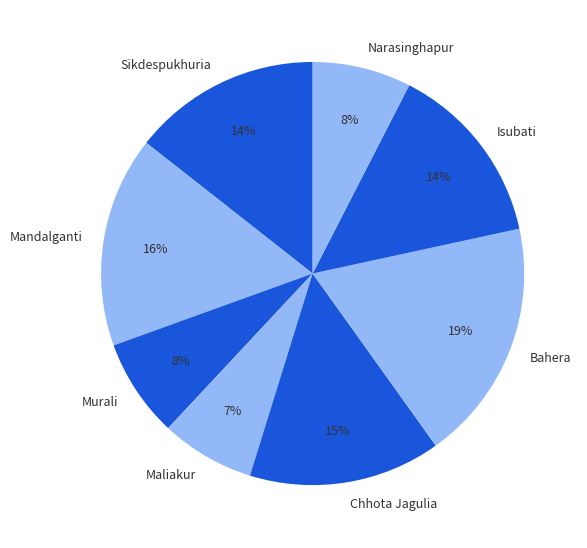

Which has a higher value, Narasinghapur or Mandalganti?

Mandalganti